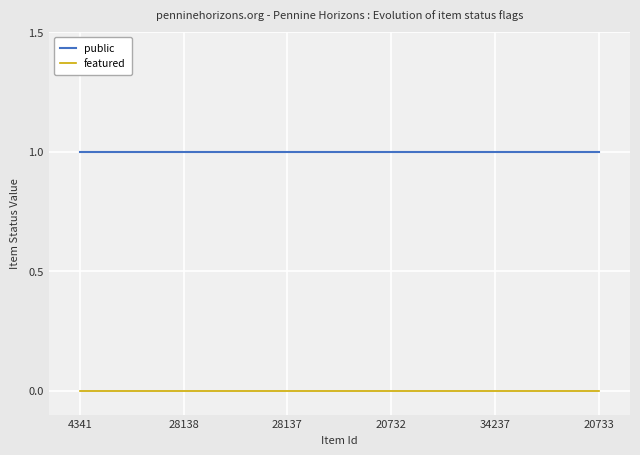

Which series has the largest total across all categories?

public